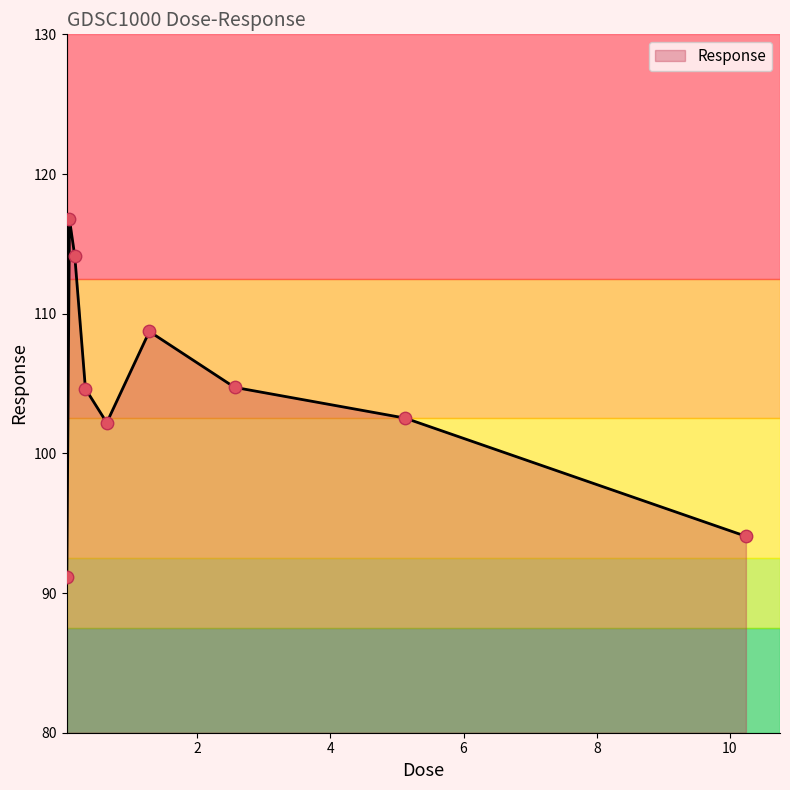

What is the difference between the maximum and minimum values?

25.6